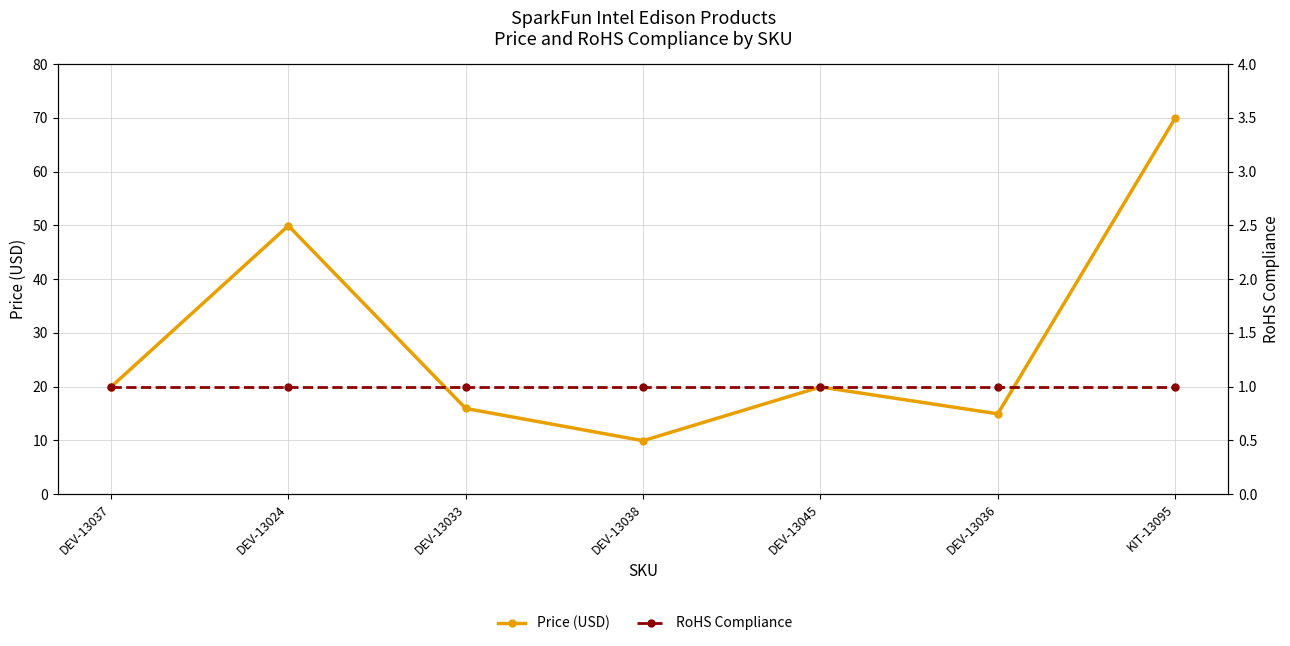

In Price (USD), how many points are lower than both neighbors (excluding endpoints)?

2